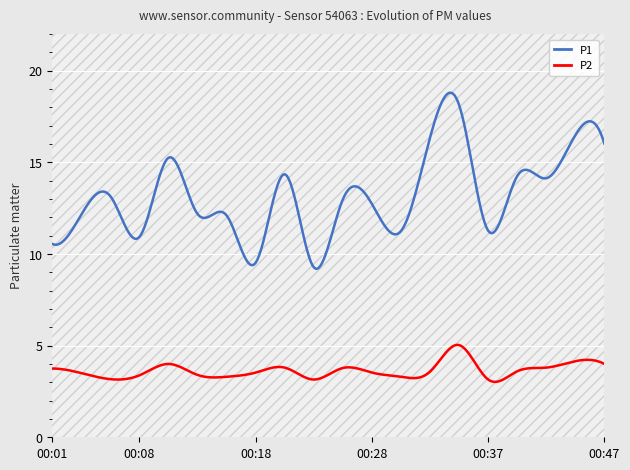

Which series has the largest total across all categories?

P1